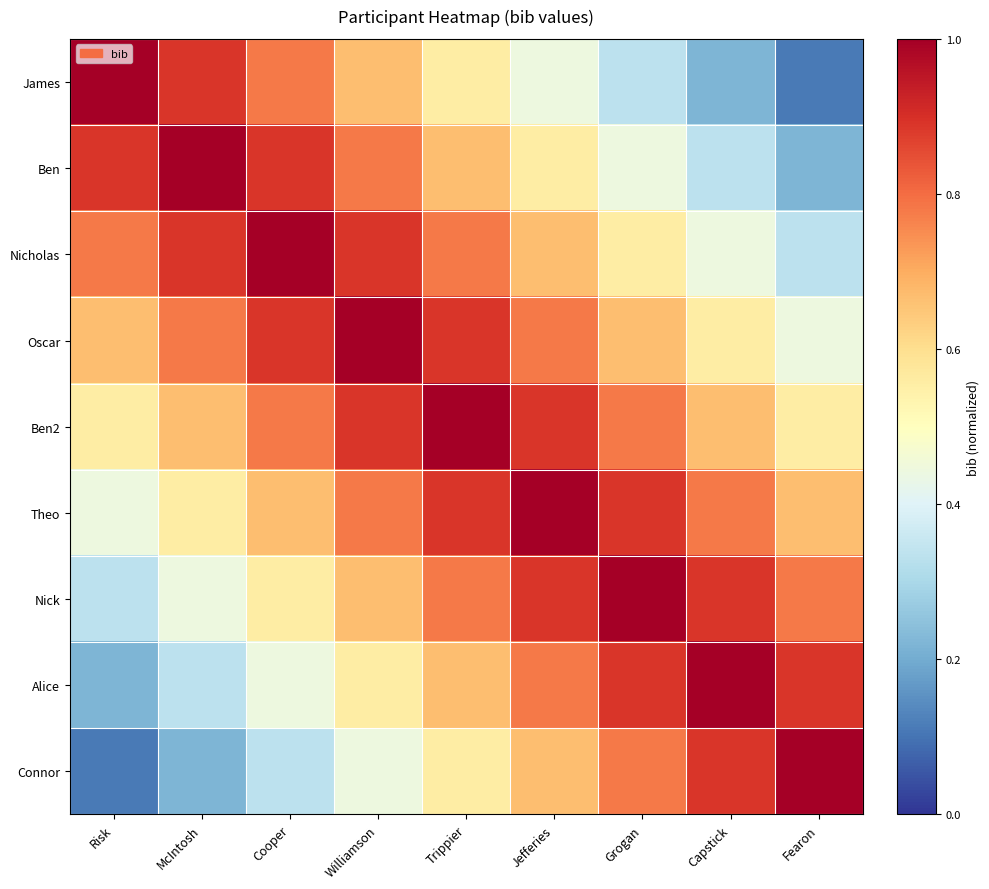

Between Trippier and Capstick, which series saw the biggest shift?

James